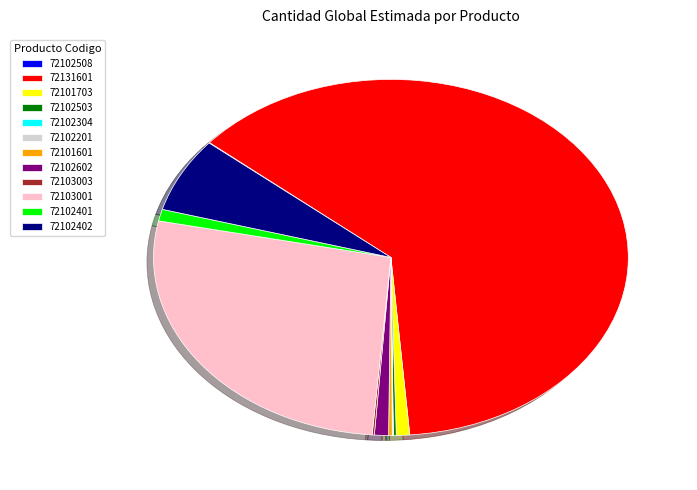

Which slice is the largest?

72131601